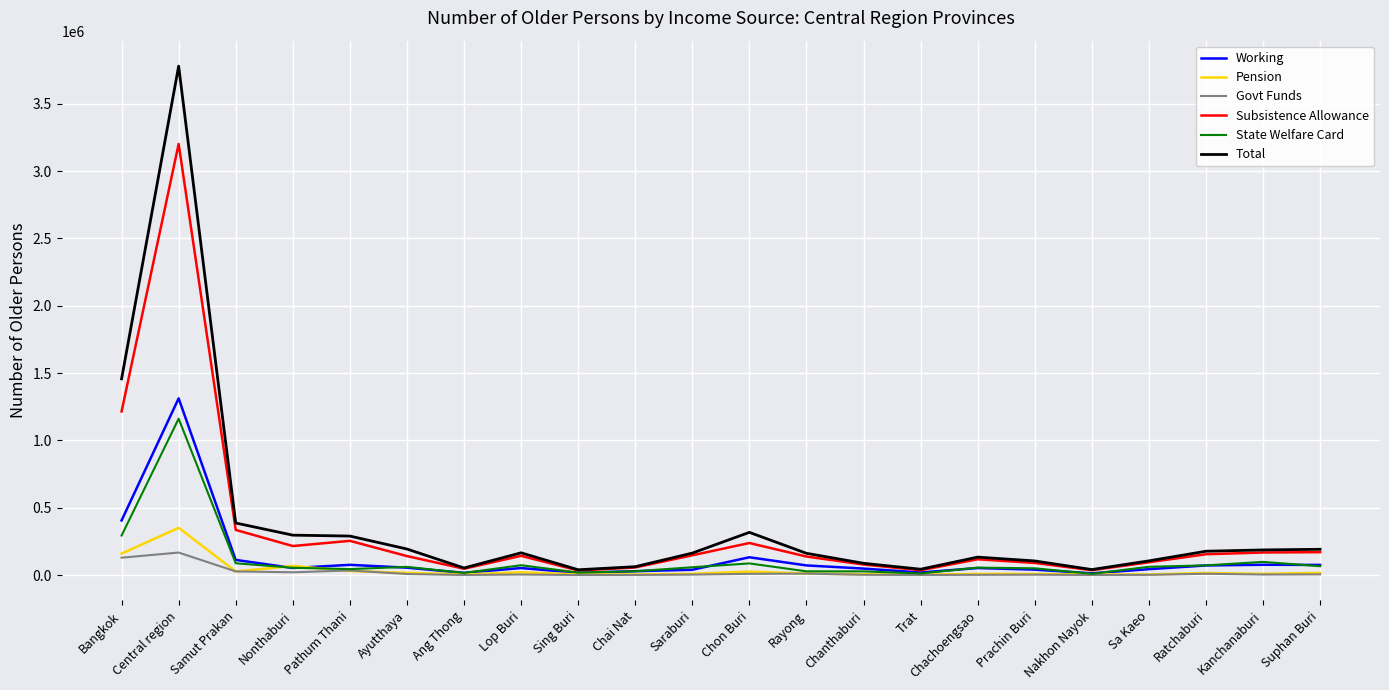

What is the sum of the Subsistence Allowance values at Chon Buri and Ratchaburi?

392522